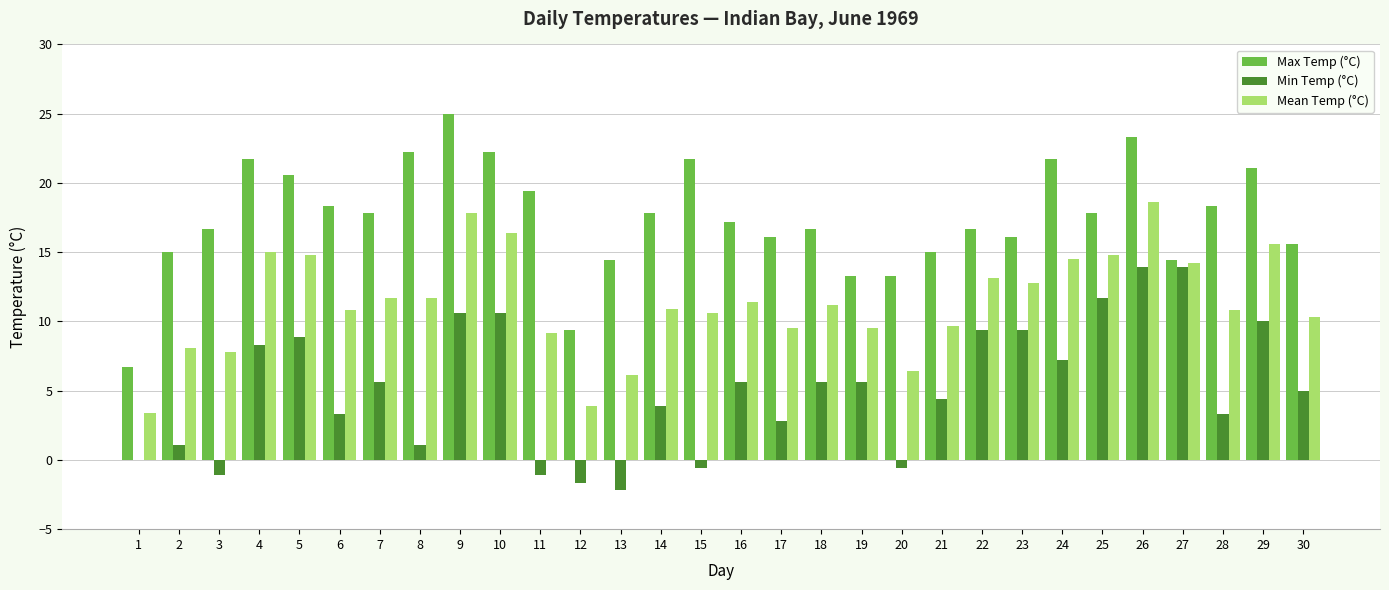

At which category does the chart reach its peak across all series?

9